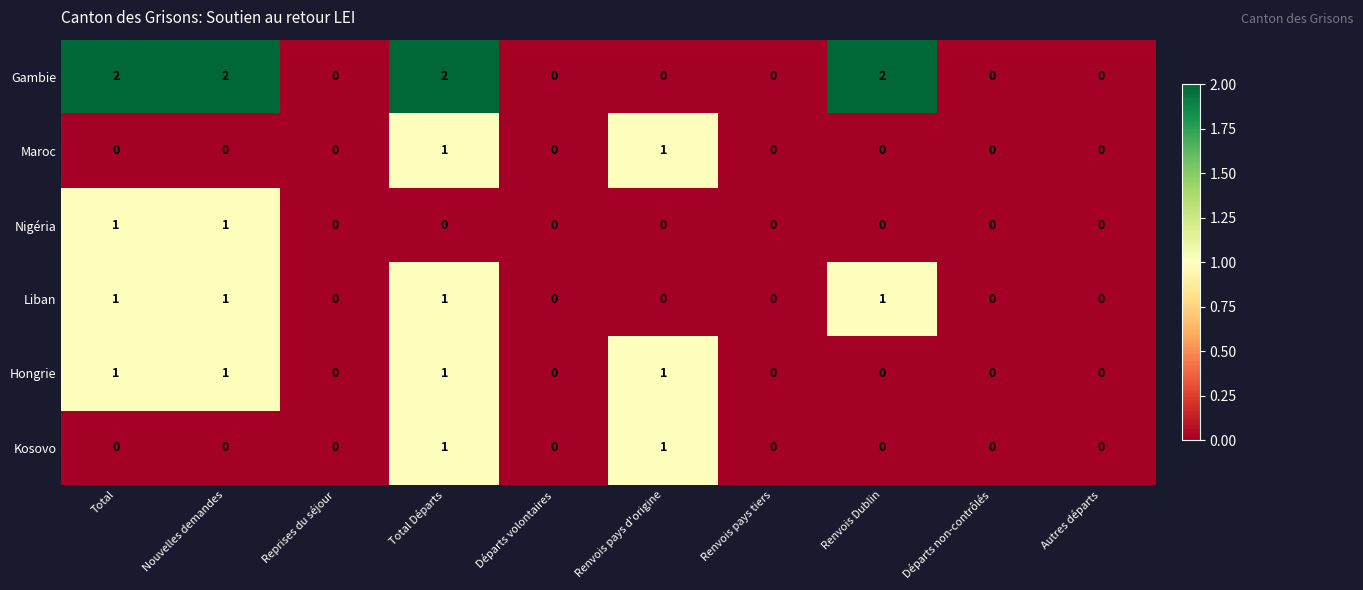

How many Nigéria values are between 0 and 1?

10